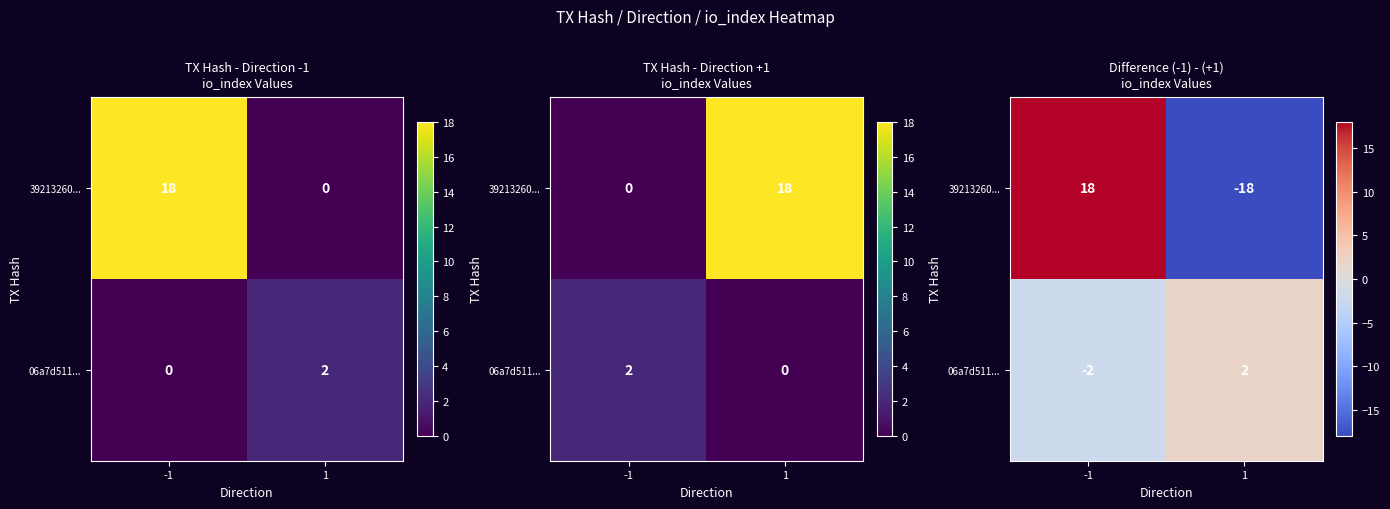

What is the difference between the maximum and minimum values in the 06a7d511... series?

4